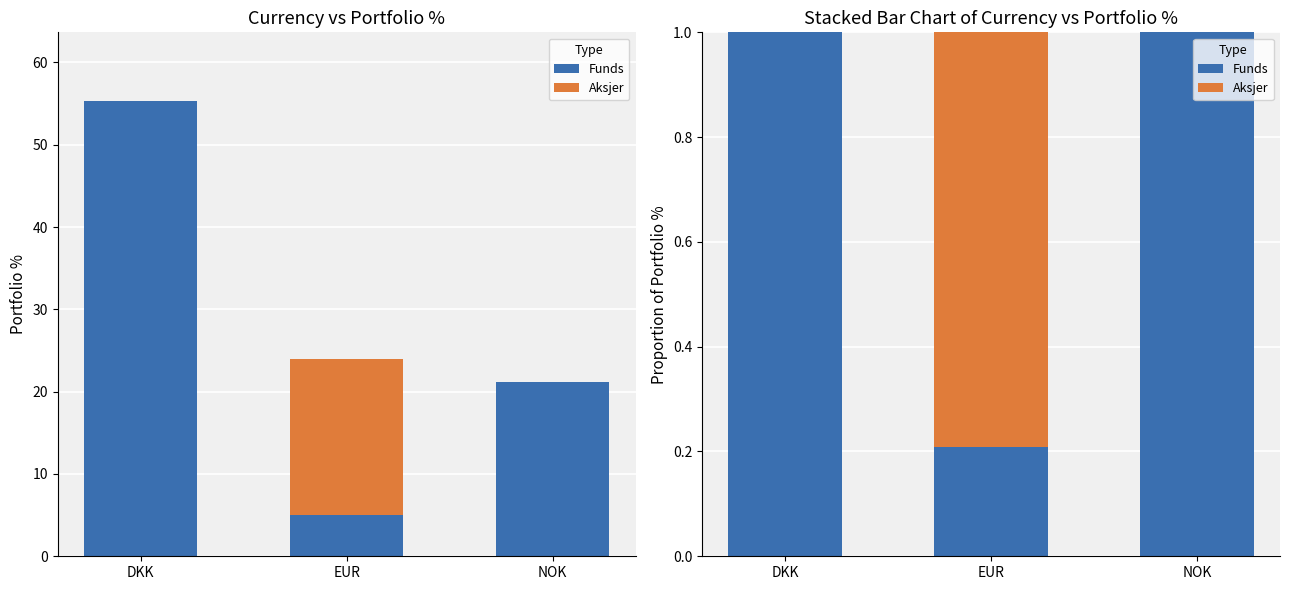

What is the label of the 3rd bar from the left?

NOK